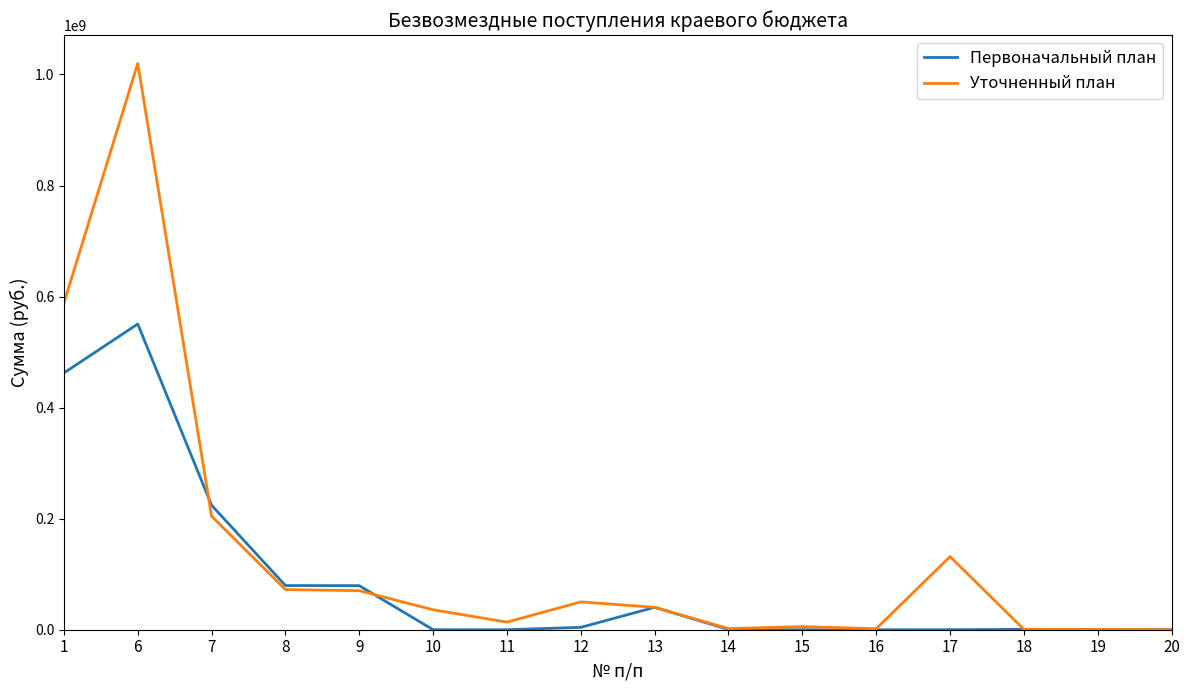

What is the spread (max minus min) of values at 8?

7255719.1